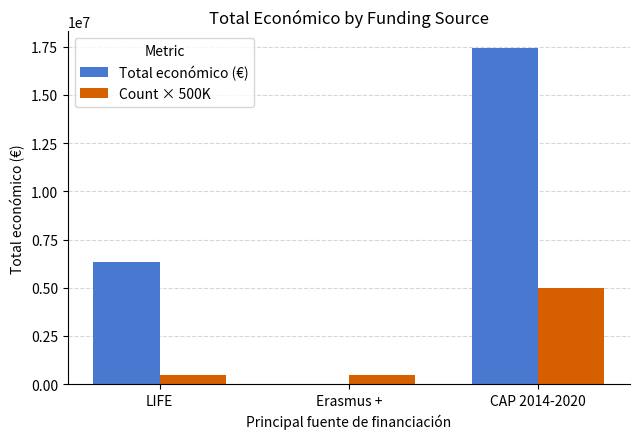

What is the sum of all Total económico (€) values?

23783520